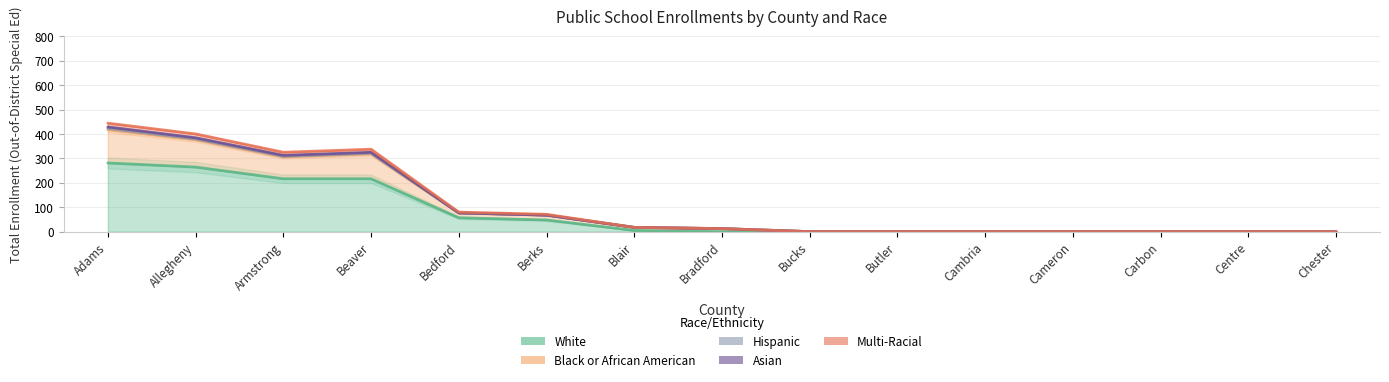

List the labels in order of Multi-Racial value, largest first.

Allegheny, Beaver, Adams, Armstrong, Bedford, Berks, Blair, Bradford, Bucks, Butler, Cambria, Cameron, Carbon, Centre, Chester